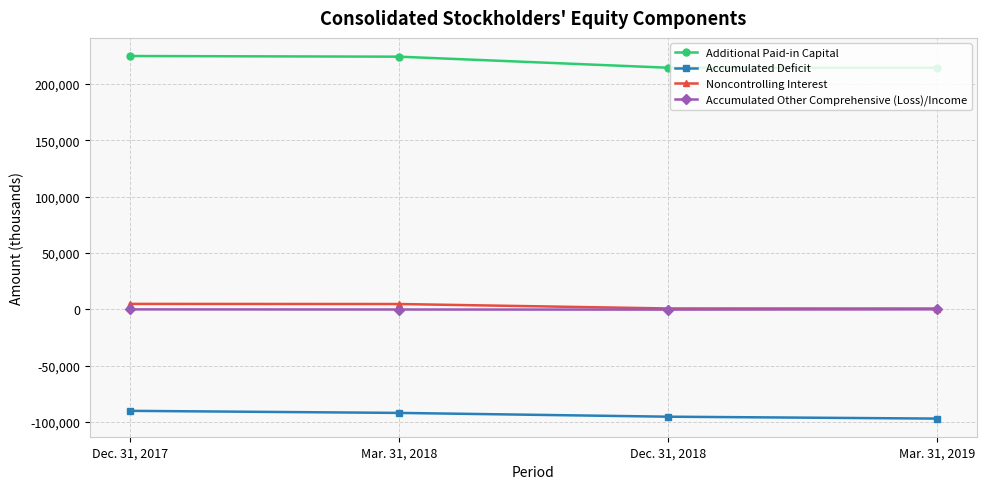

Rank the categories by Noncontrolling Interest value from highest to lowest.

Dec. 31, 2017, Mar. 31, 2018, Dec. 31, 2018, Mar. 31, 2019